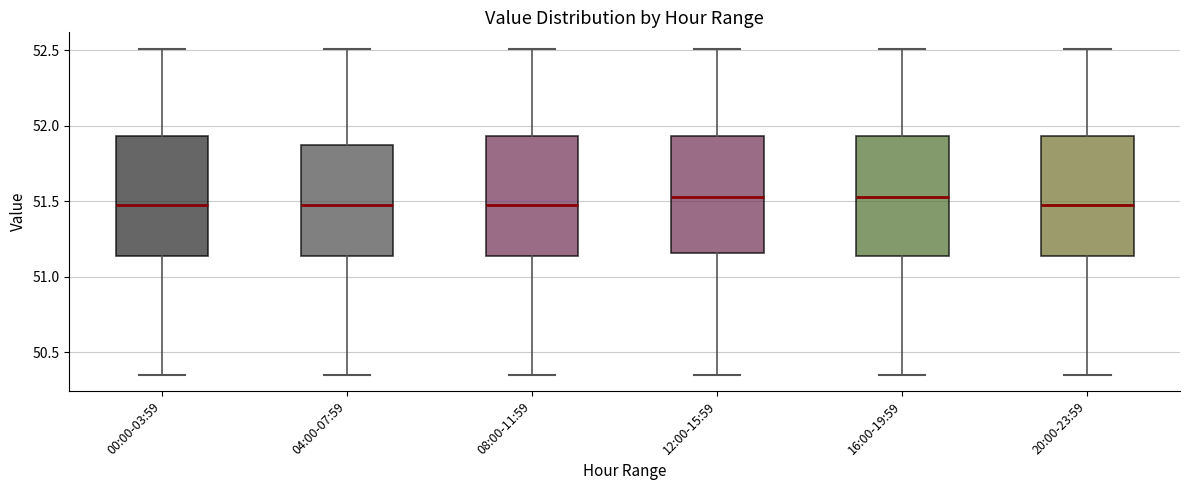

Where is the upper edge of the box for 16:00-19:59 on the y-axis? The values are not printed on the chart, so give them approximately, as read against the axis.

51.95